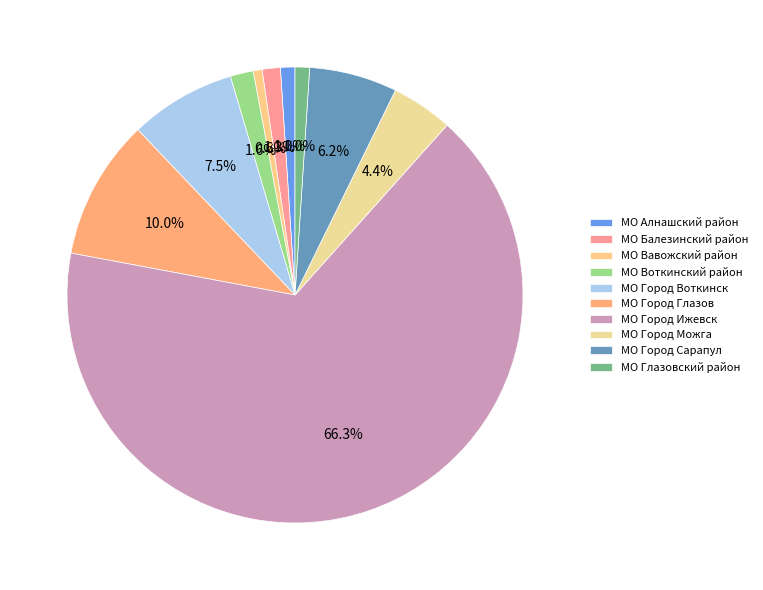

Is it true that МО Город Воткинск is 21% of the pie?

False